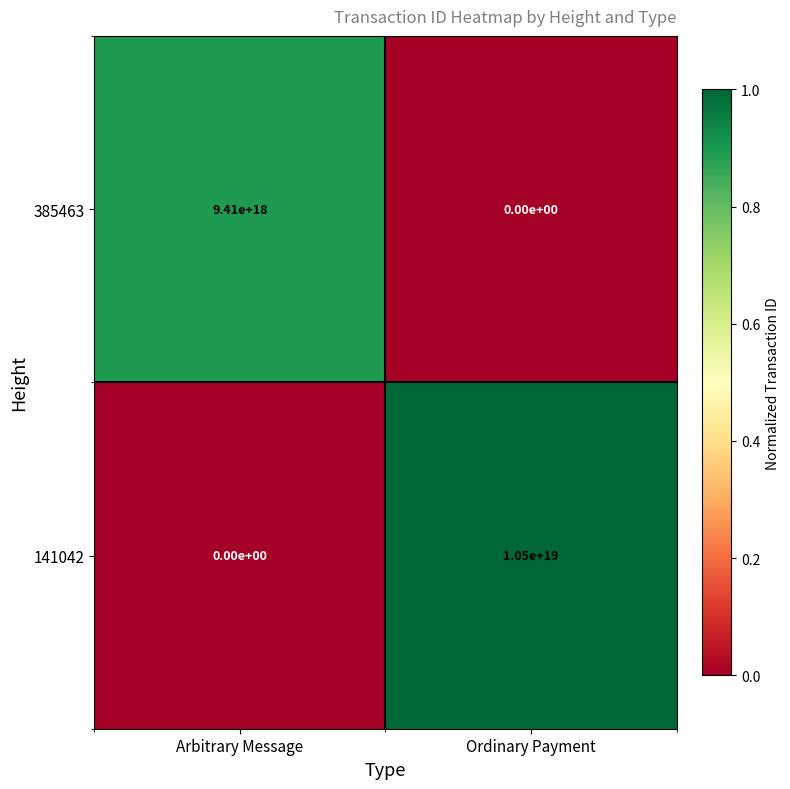

How many positive values does the 385463 series have?

1